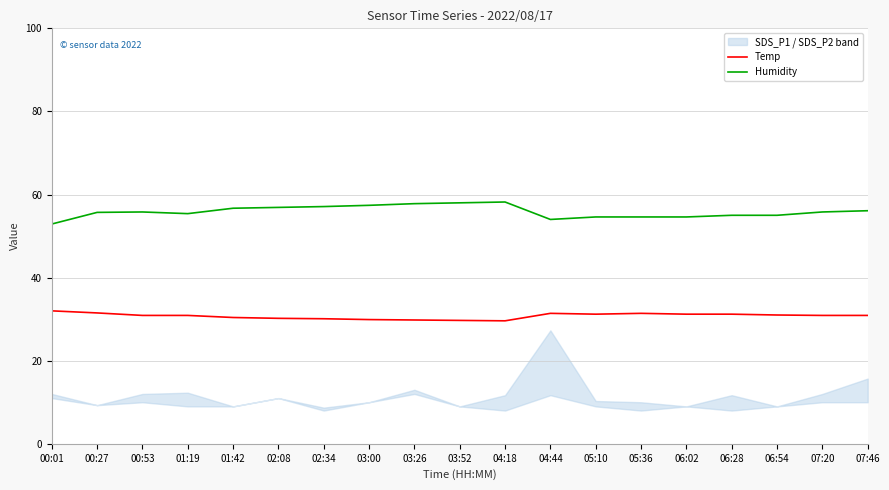

What is the difference between the maximum and minimum values in the Humidity series?

5.3